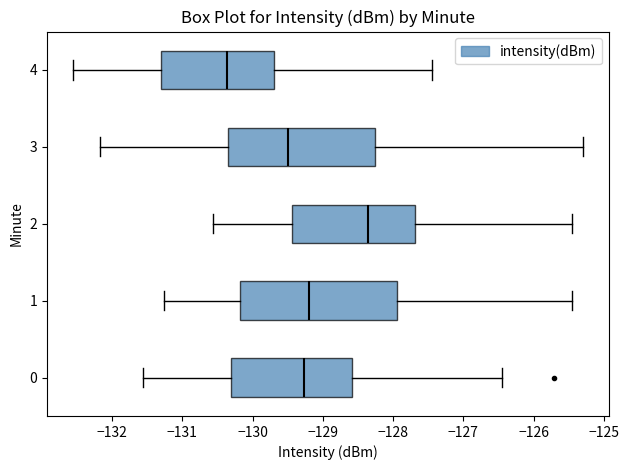

Which box is the widest, from its left edge to its right edge?

1